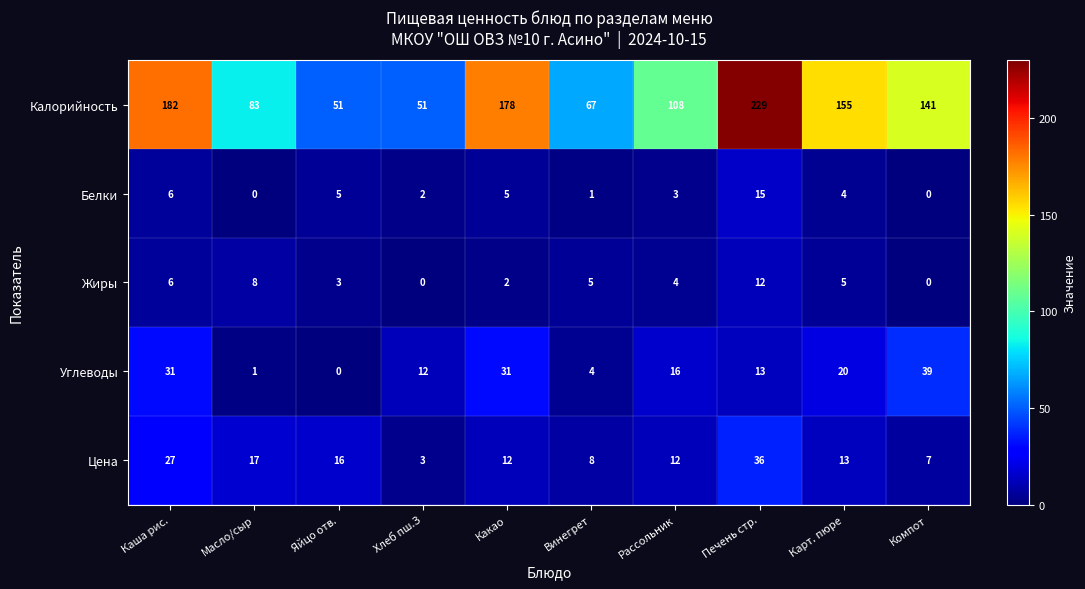

What is the sum of all Калорийность values?

1245